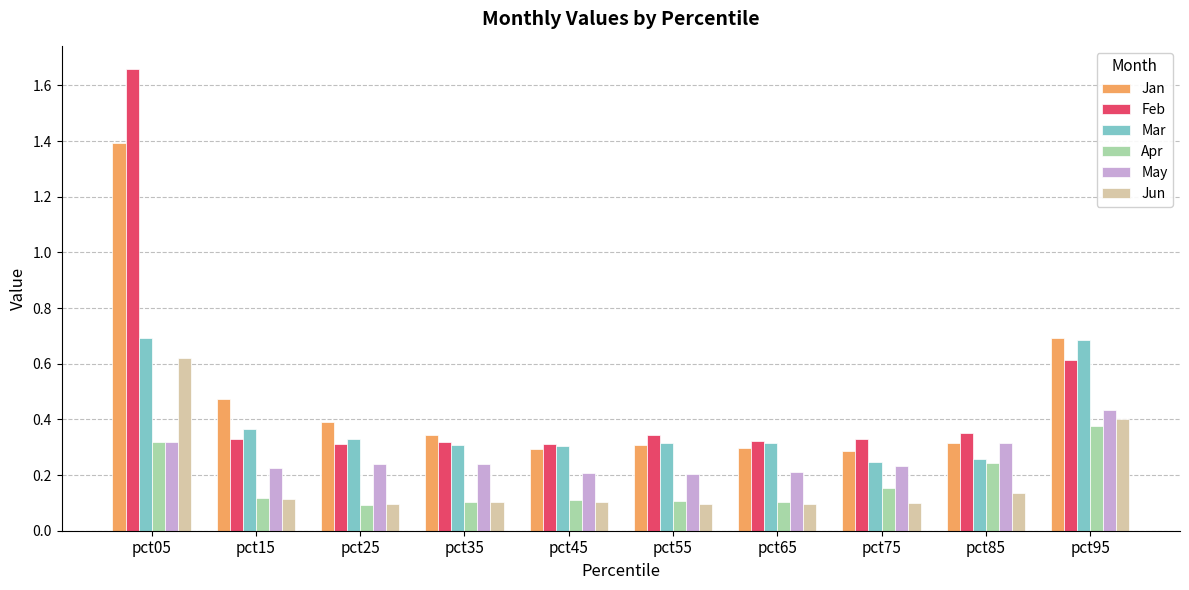

Between pct05 and pct75, which series saw the biggest shift?

Feb